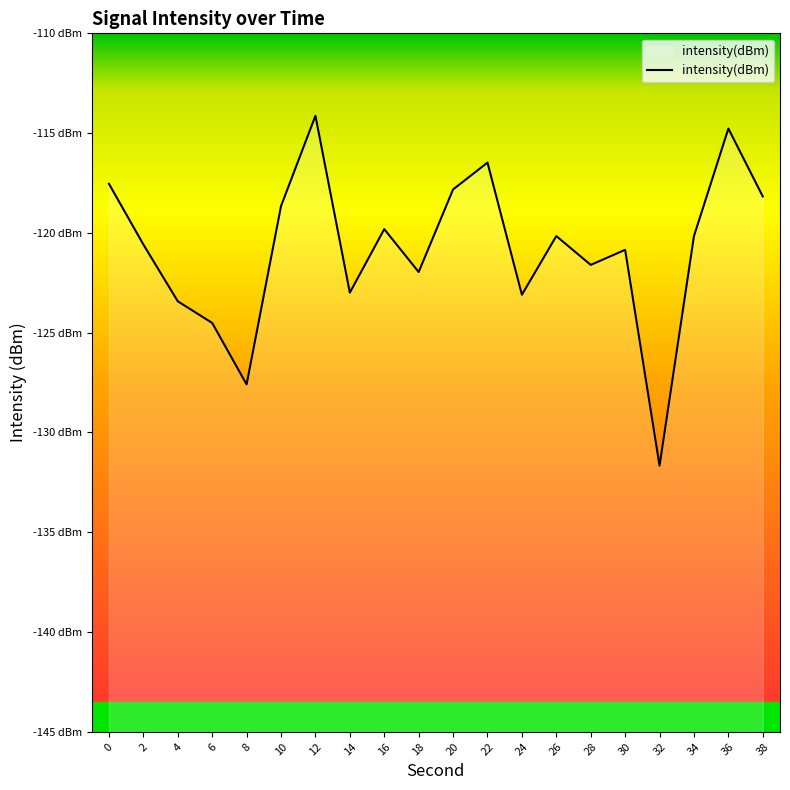

Is it true that the value at 24 is -76.2?

False